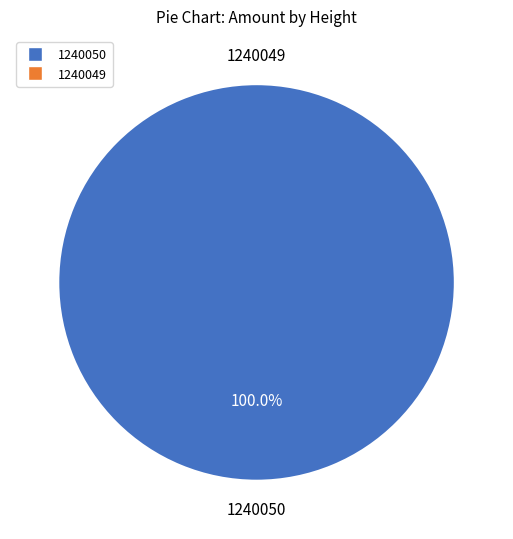

Is there any slice that represents more than half of the pie?

Yes